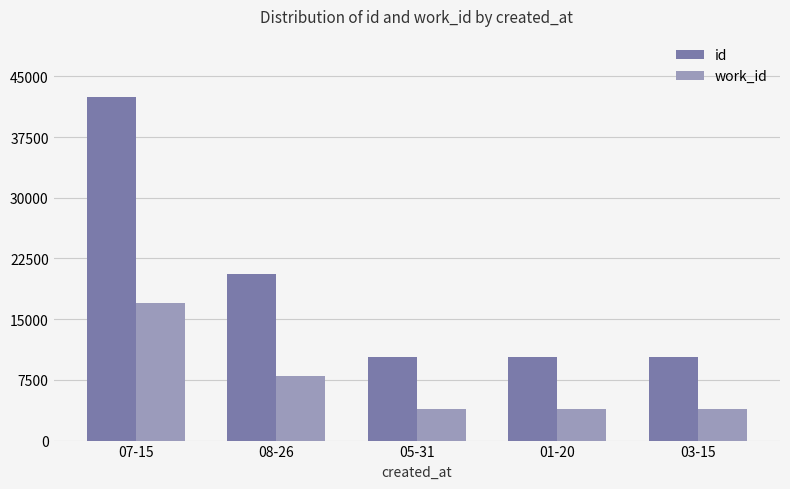

Rank the series at 01-20 from lowest to highest value.

work_id, id